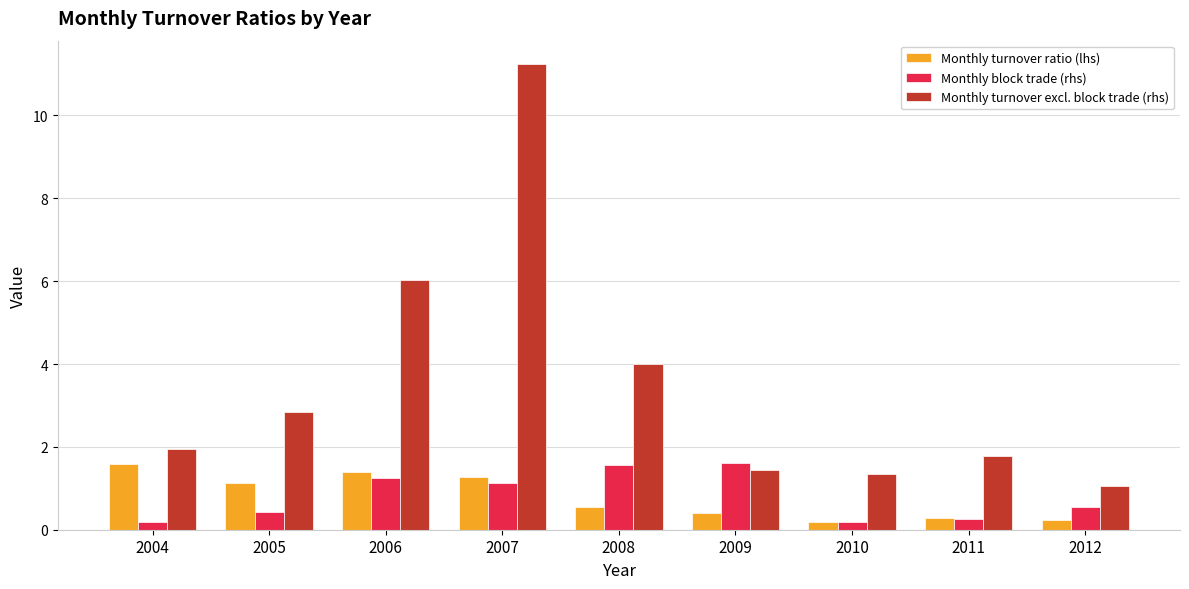

What is the value of the Monthly turnover ratio (lhs) bar at the 2nd from the left?

1.1